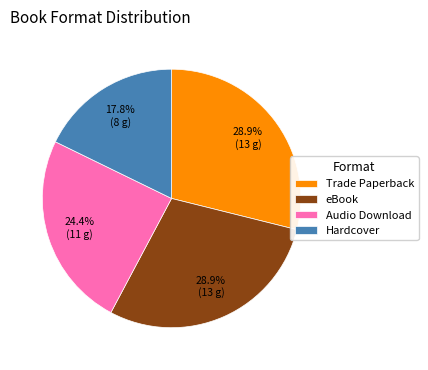

Between eBook and Hardcover, which is larger?

eBook